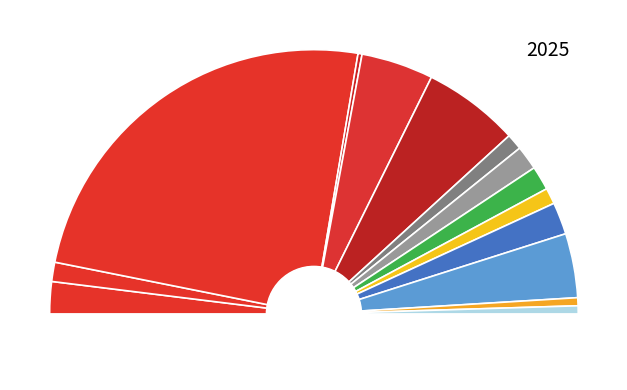

How much of the chart is everything except 中间体组成（吊、座式）?

96.1%